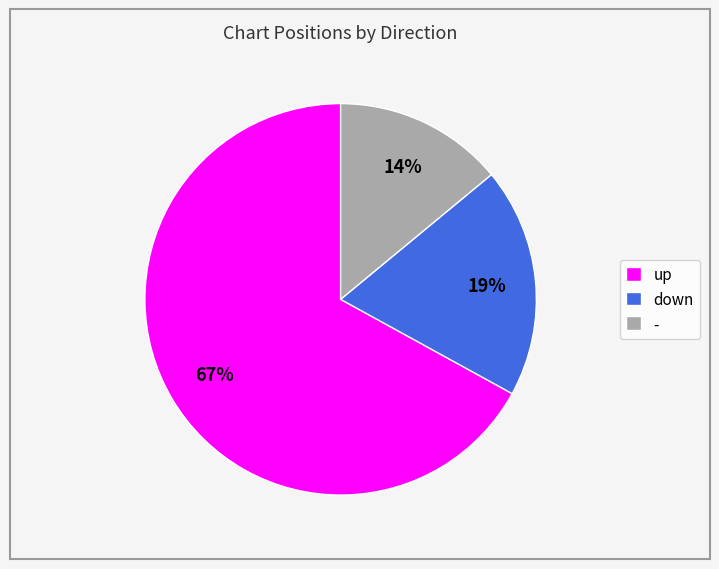

To the nearest percent, what is the difference between the down and up slice percentages?

48%